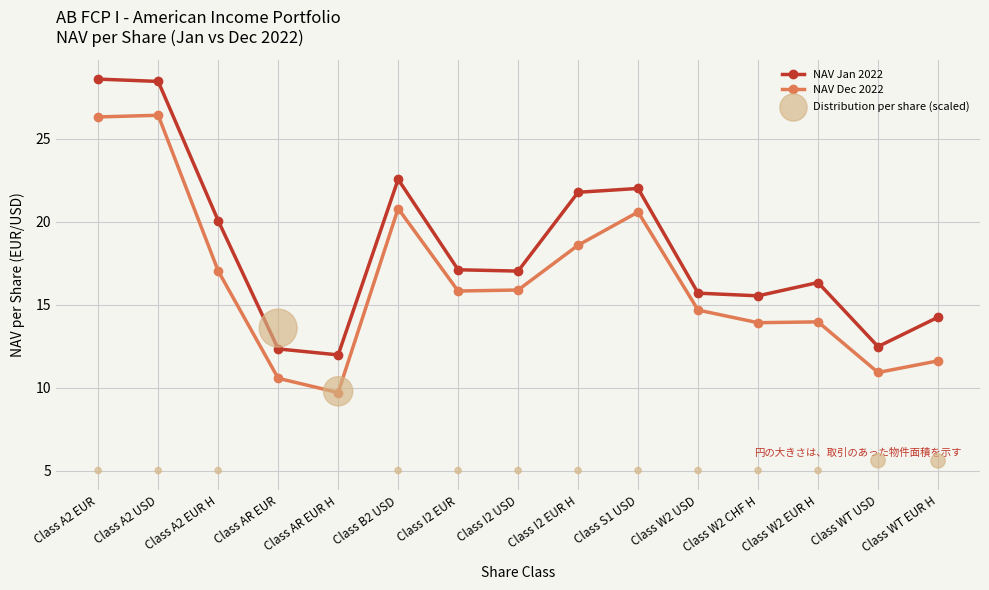

Which series has the largest total across all categories?

NAV Jan 2022